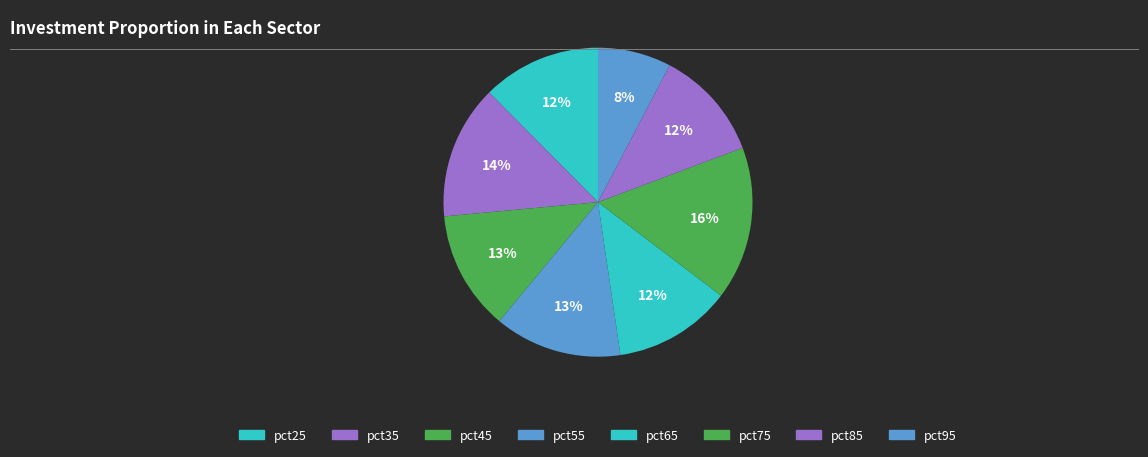

To the nearest percent, what is the average slice percentage?

12%